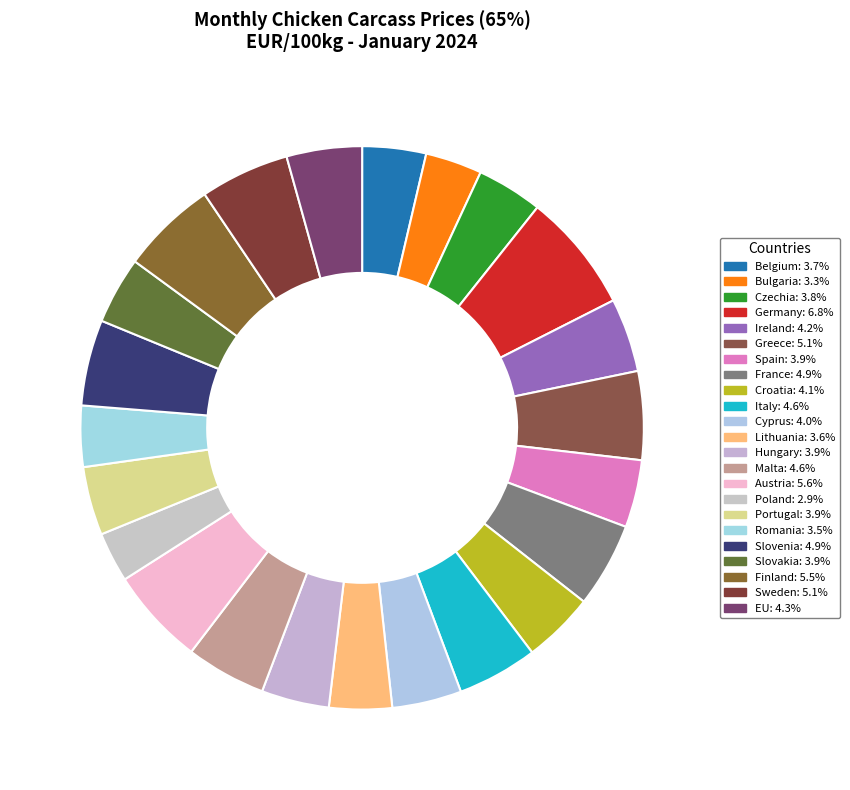

To the nearest percent, what is the difference between the Slovenia and Austria slice percentages?

1%